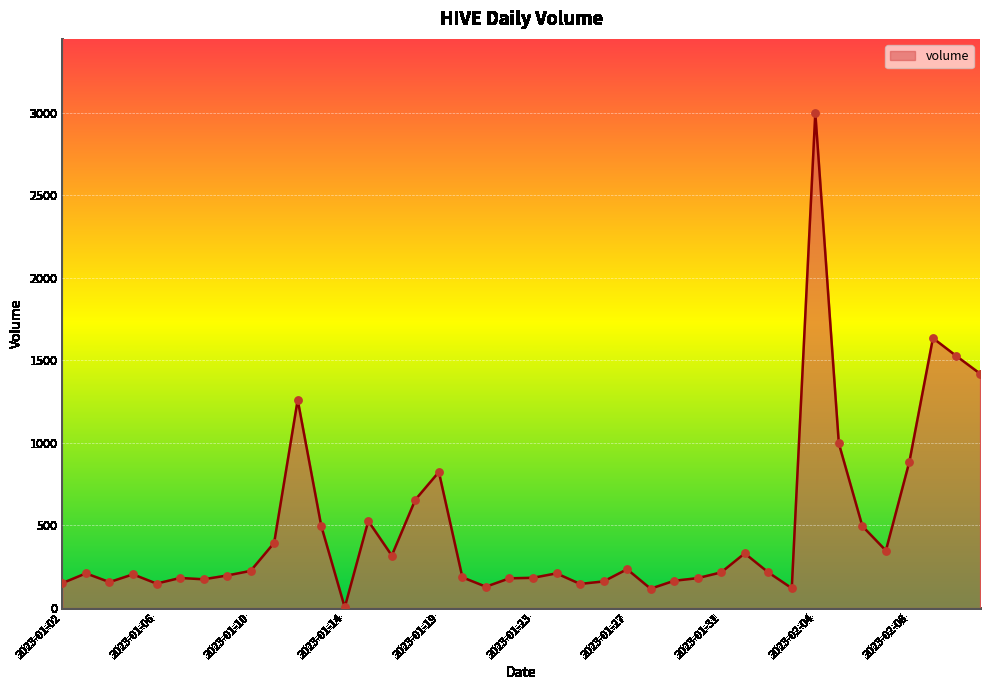

What is the difference between the maximum and minimum values?

2994